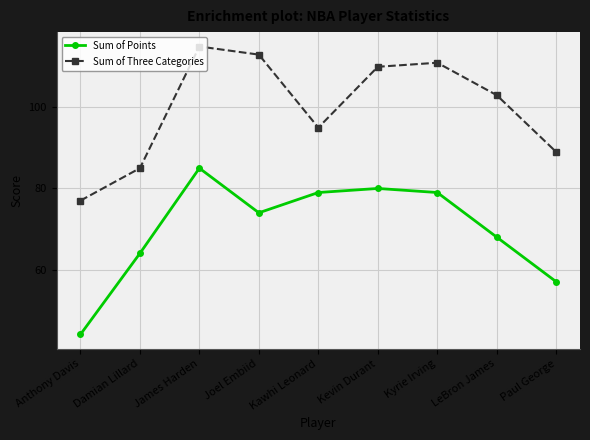

Reading left to right, what are all the values shown in this chart?

Sum of Points: 44	64	85	74	79	80	79	68	57
Sum of Three Categories: 77	85	115	113	95	110	111	103	89